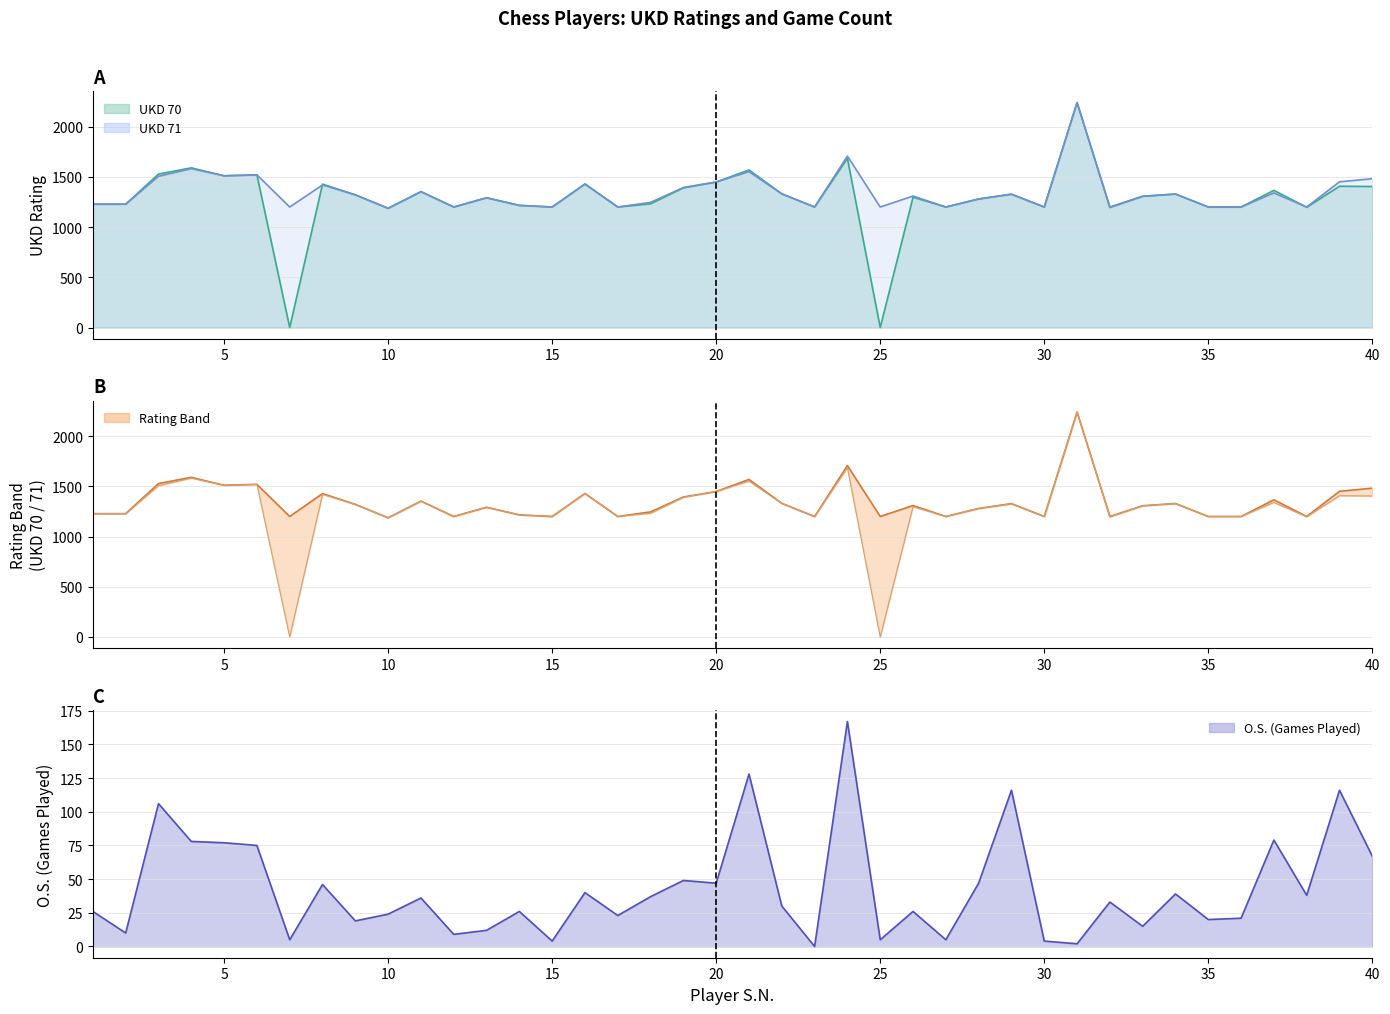

True or false: UKD 70 line and UKD 71 line cross at least once.

True